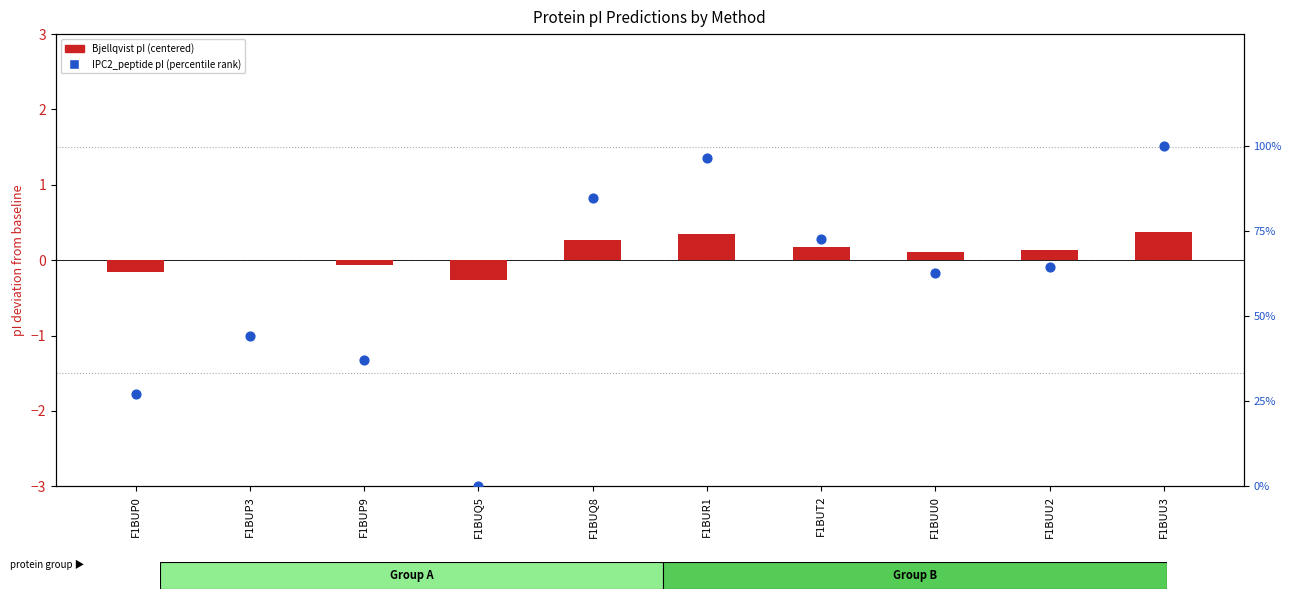

Which series has the largest total across all categories?

IPC2_peptide (percentile rank within proteins)